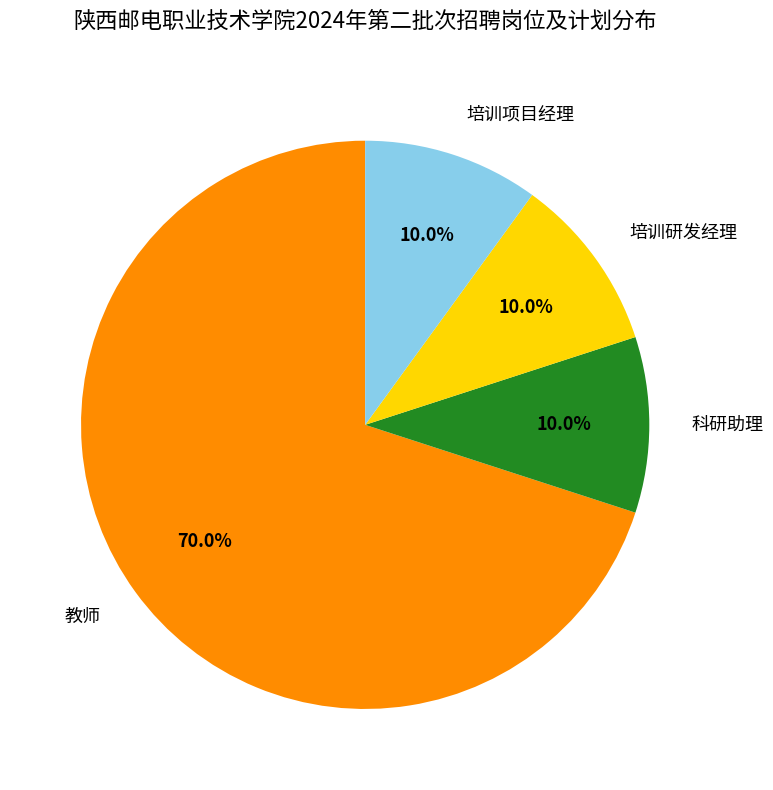

What is the largest slice in the pie chart?

教师